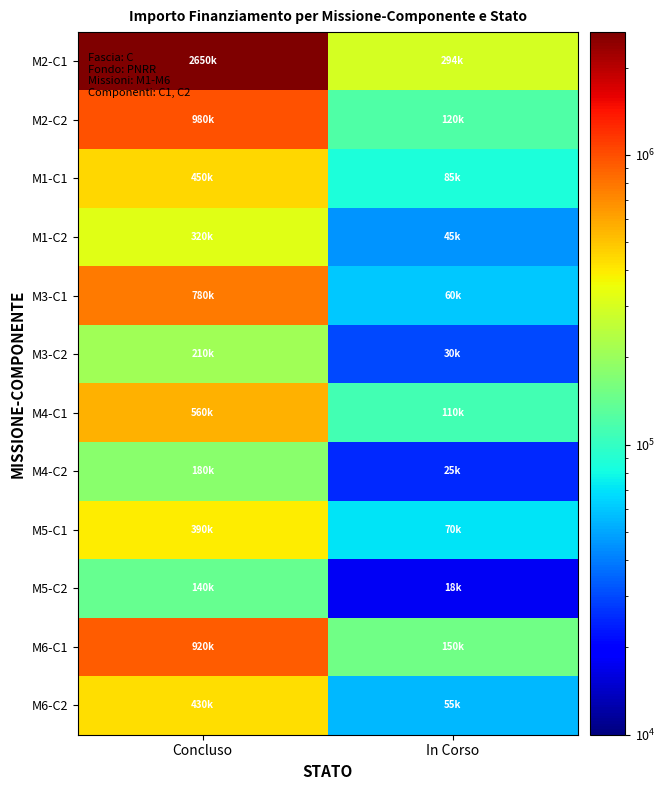

Reading left to right, transcribe all the data shown in this chart.

M2-C1: Concluso=2650000	In Corso=294000
M2-C2: Concluso=980000	In Corso=120000
M1-C1: Concluso=450000	In Corso=85000
M1-C2: Concluso=320000	In Corso=45000
M3-C1: Concluso=780000	In Corso=60000
M3-C2: Concluso=210000	In Corso=30000
M4-C1: Concluso=560000	In Corso=110000
M4-C2: Concluso=180000	In Corso=25000
M5-C1: Concluso=390000	In Corso=70000
M5-C2: Concluso=140000	In Corso=18000
M6-C1: Concluso=920000	In Corso=150000
M6-C2: Concluso=430000	In Corso=55000